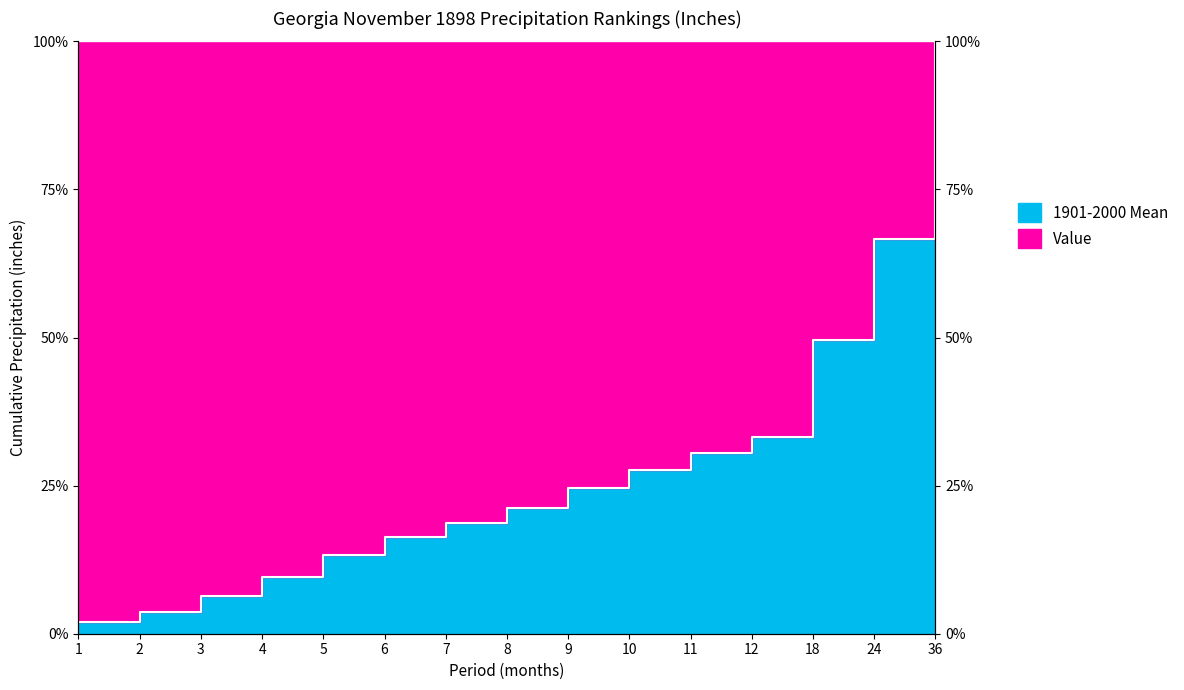

What is the value of the 12th point from the left?

33.3